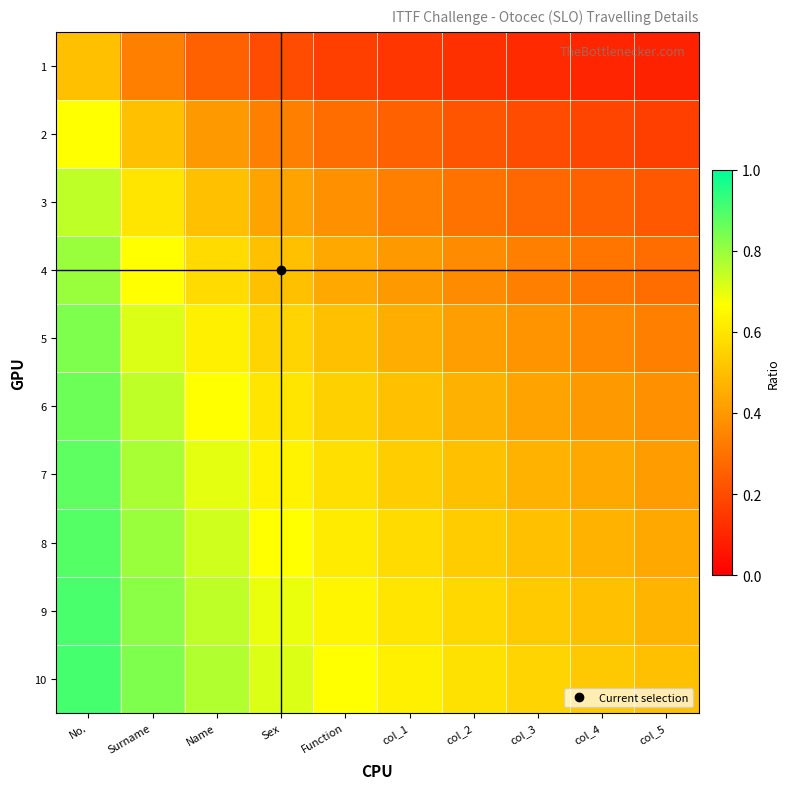

Which series has the largest range (max minus min)?

3